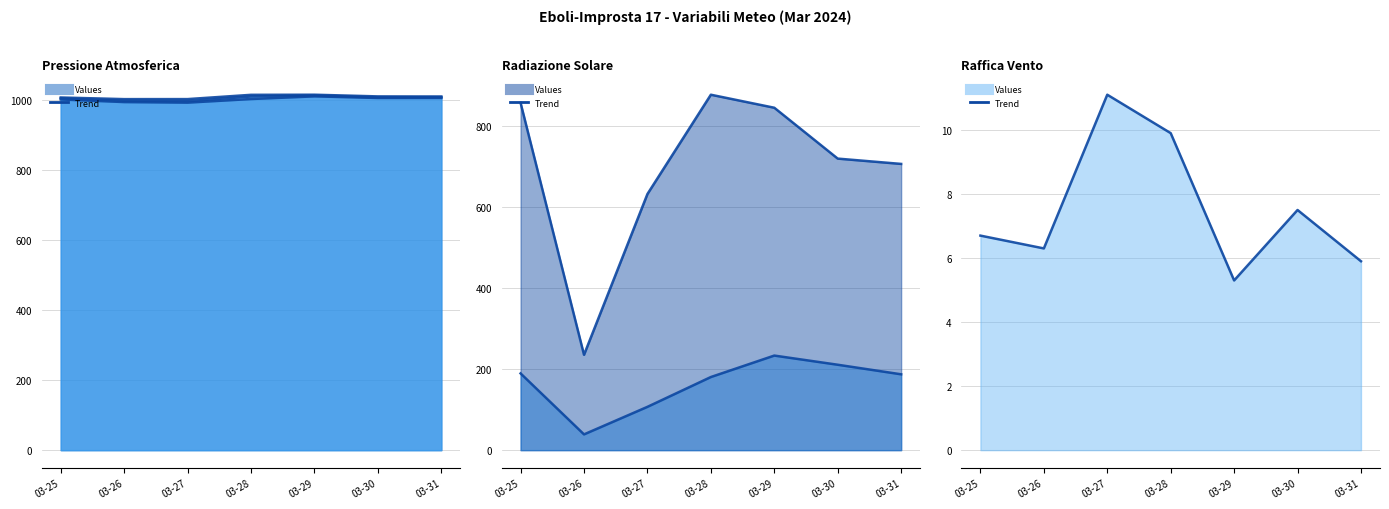

Which series has the largest range (max minus min)?

Radiazione Max (W/m2) (line)